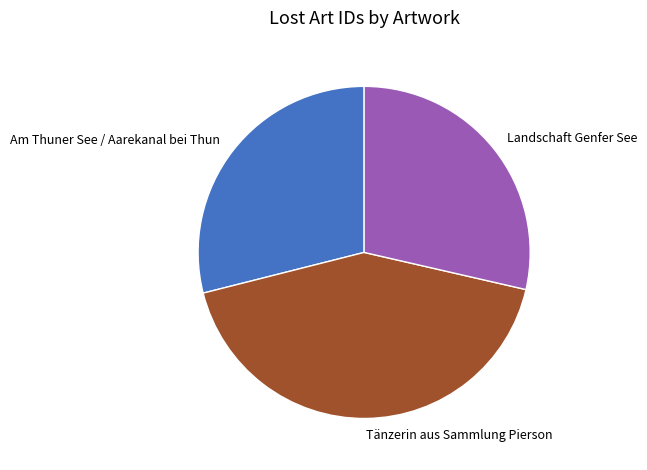

The Tänzerin aus Sammlung Pierson slice represents 36% of the pie. True or false?

False